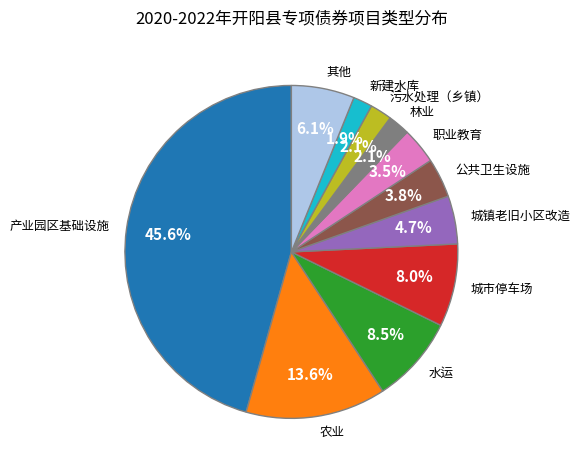

How many slices are in this pie chart?

11